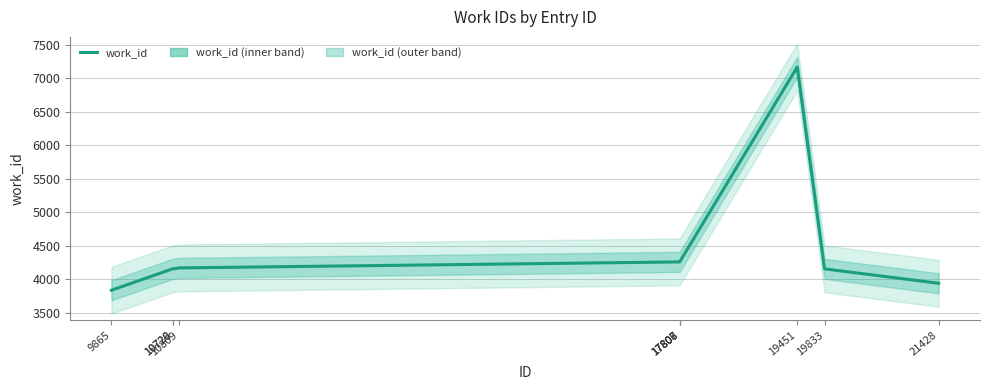

What is the value of the 9th point from the left?

4153